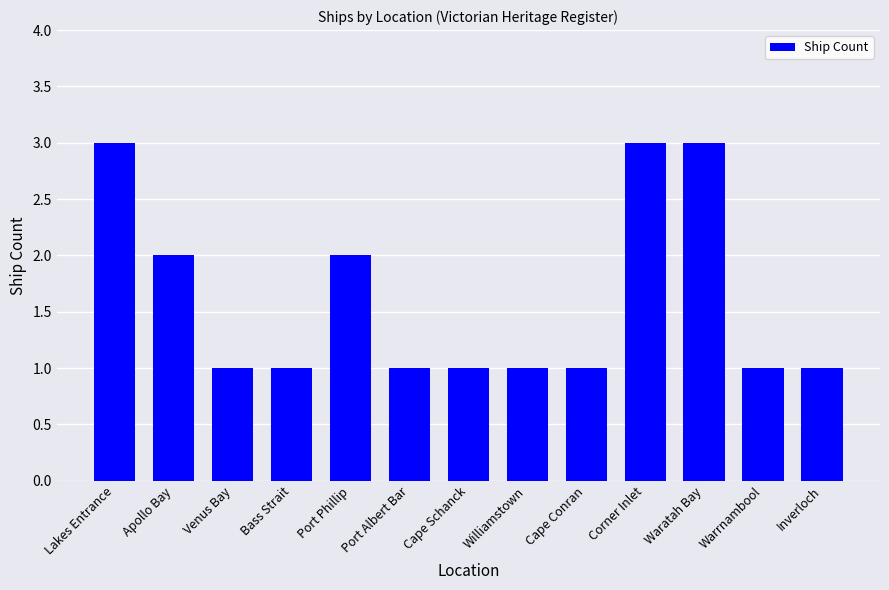

What is the maximum value shown in the chart?

3